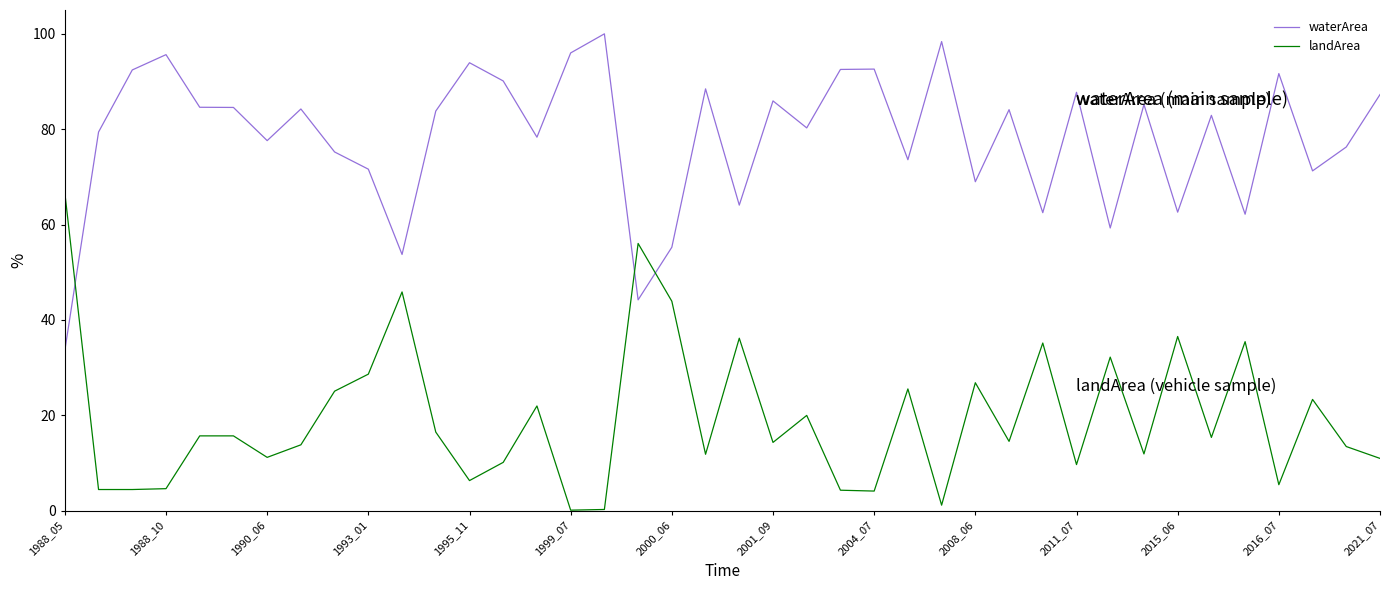

Rank the series by their maximum value, from lowest to highest.

landArea, waterArea